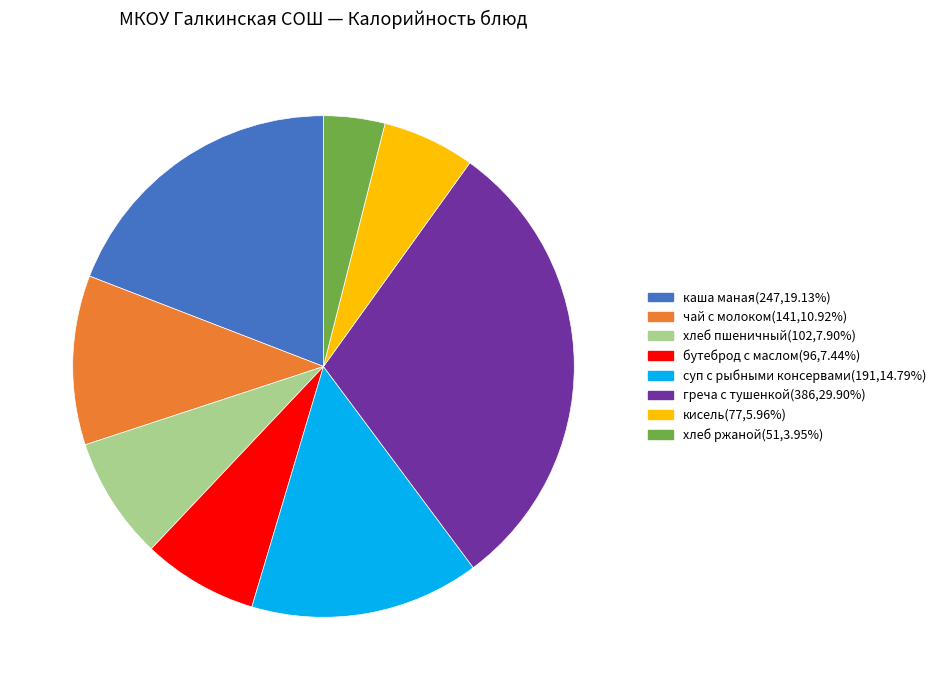

Does кисель account for over 50% of the chart?

No